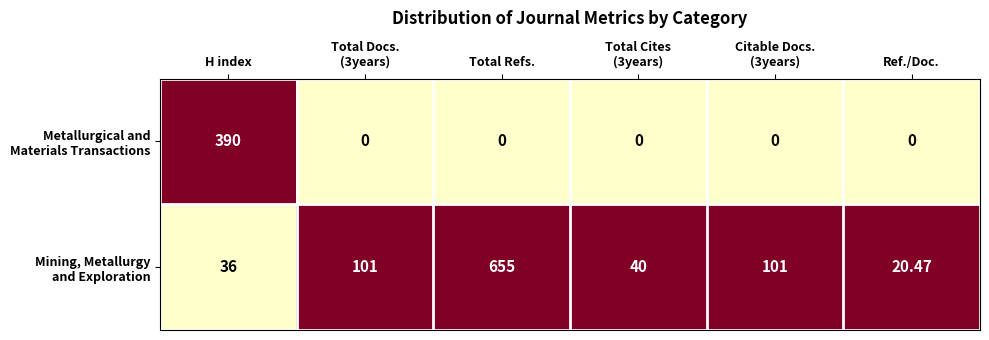

How many categories are shown in the chart?

6